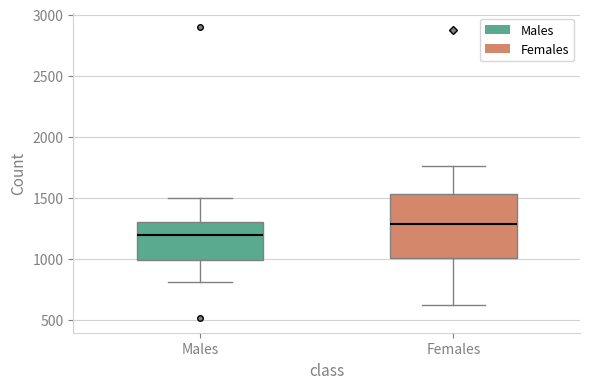

Comparing the boxes themselves (not the whiskers), which one is the tallest?

Females